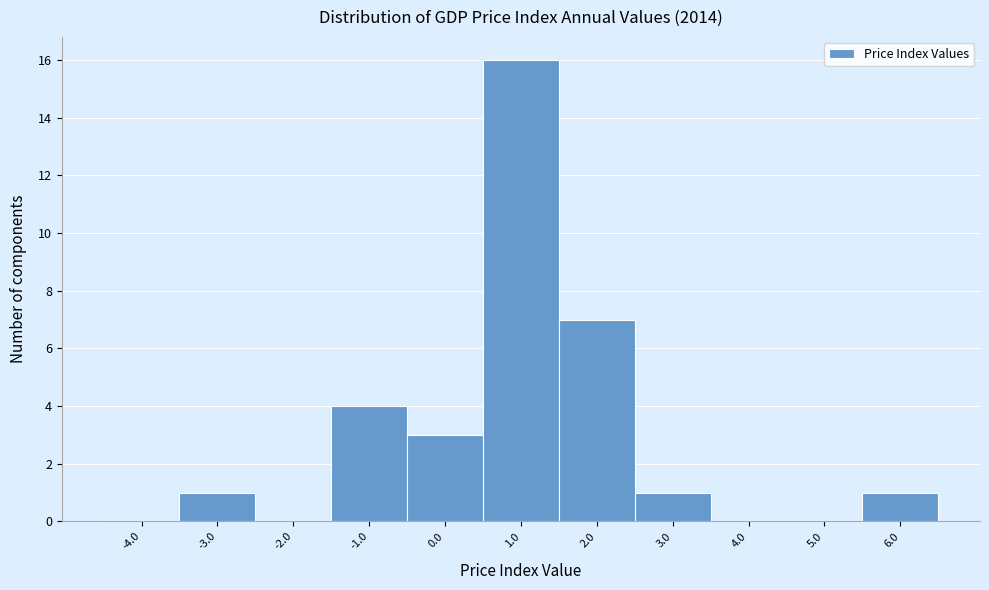

Reading right to left, what are all the values shown in this chart?

6.0=1	5.0=0	4.0=0	3.0=1	2.0=7	1.0=16	0.0=3	-1.0=4	-2.0=0	-3.0=1	-4.0=0